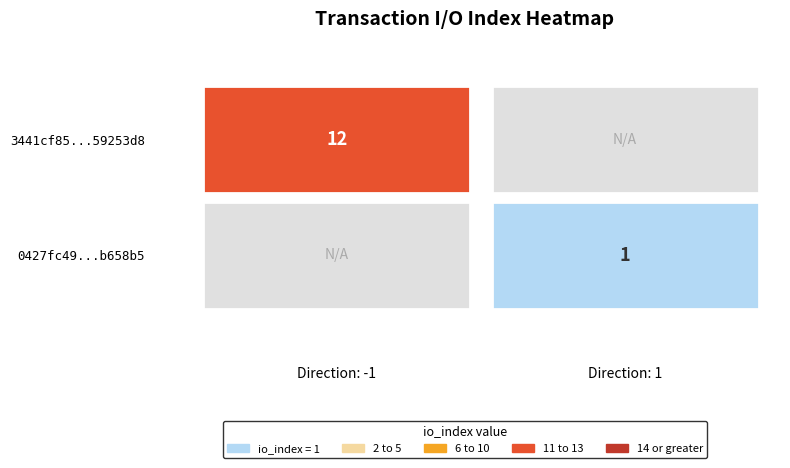

Rank the series by their maximum value, from highest to lowest.

3441cf85b7714935ec8c2bd8ff3ae09f59253d8, 0427fc491302552187a93bd4cae6d1b6db658b5